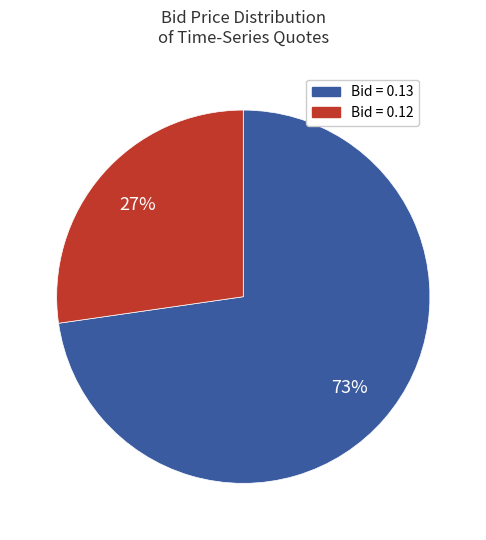

Does any single category account for the majority?

Yes